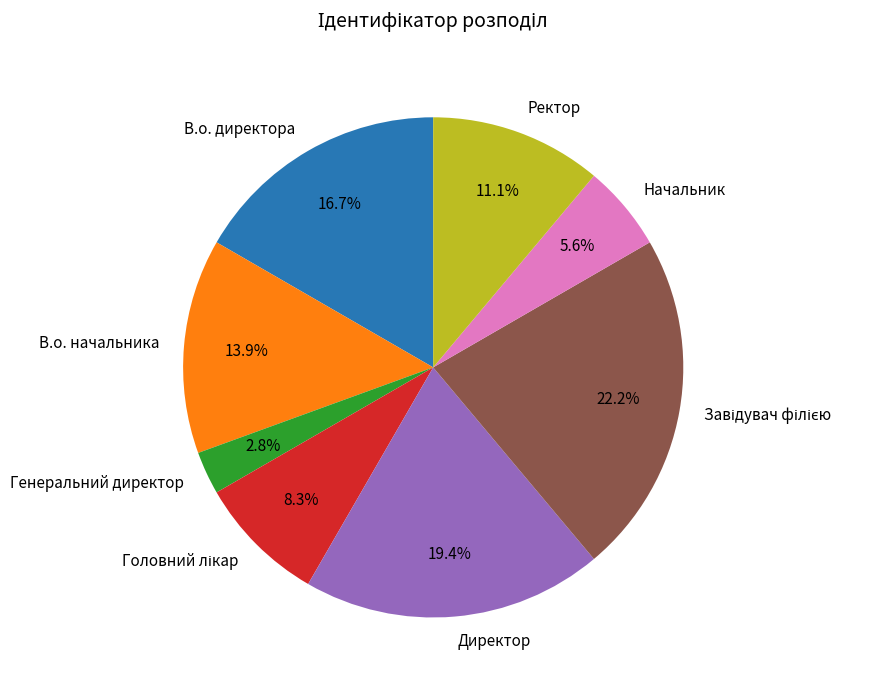

To the nearest percent, what is the difference between the largest and smallest slice percentages?

19%